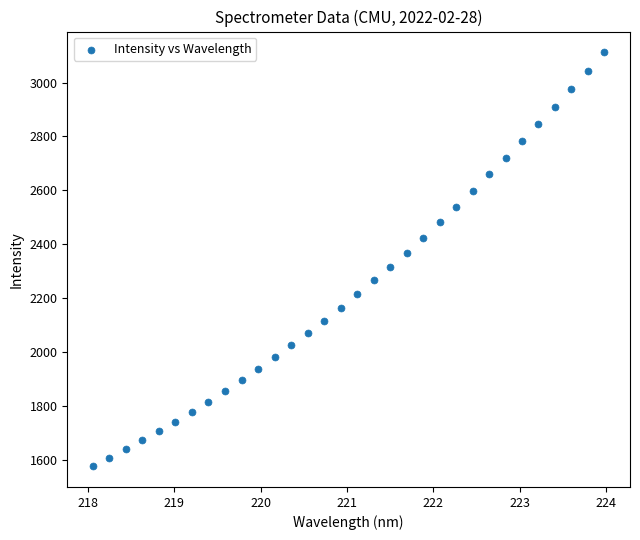

What is the range of Y values (max minus min)?

1534.2